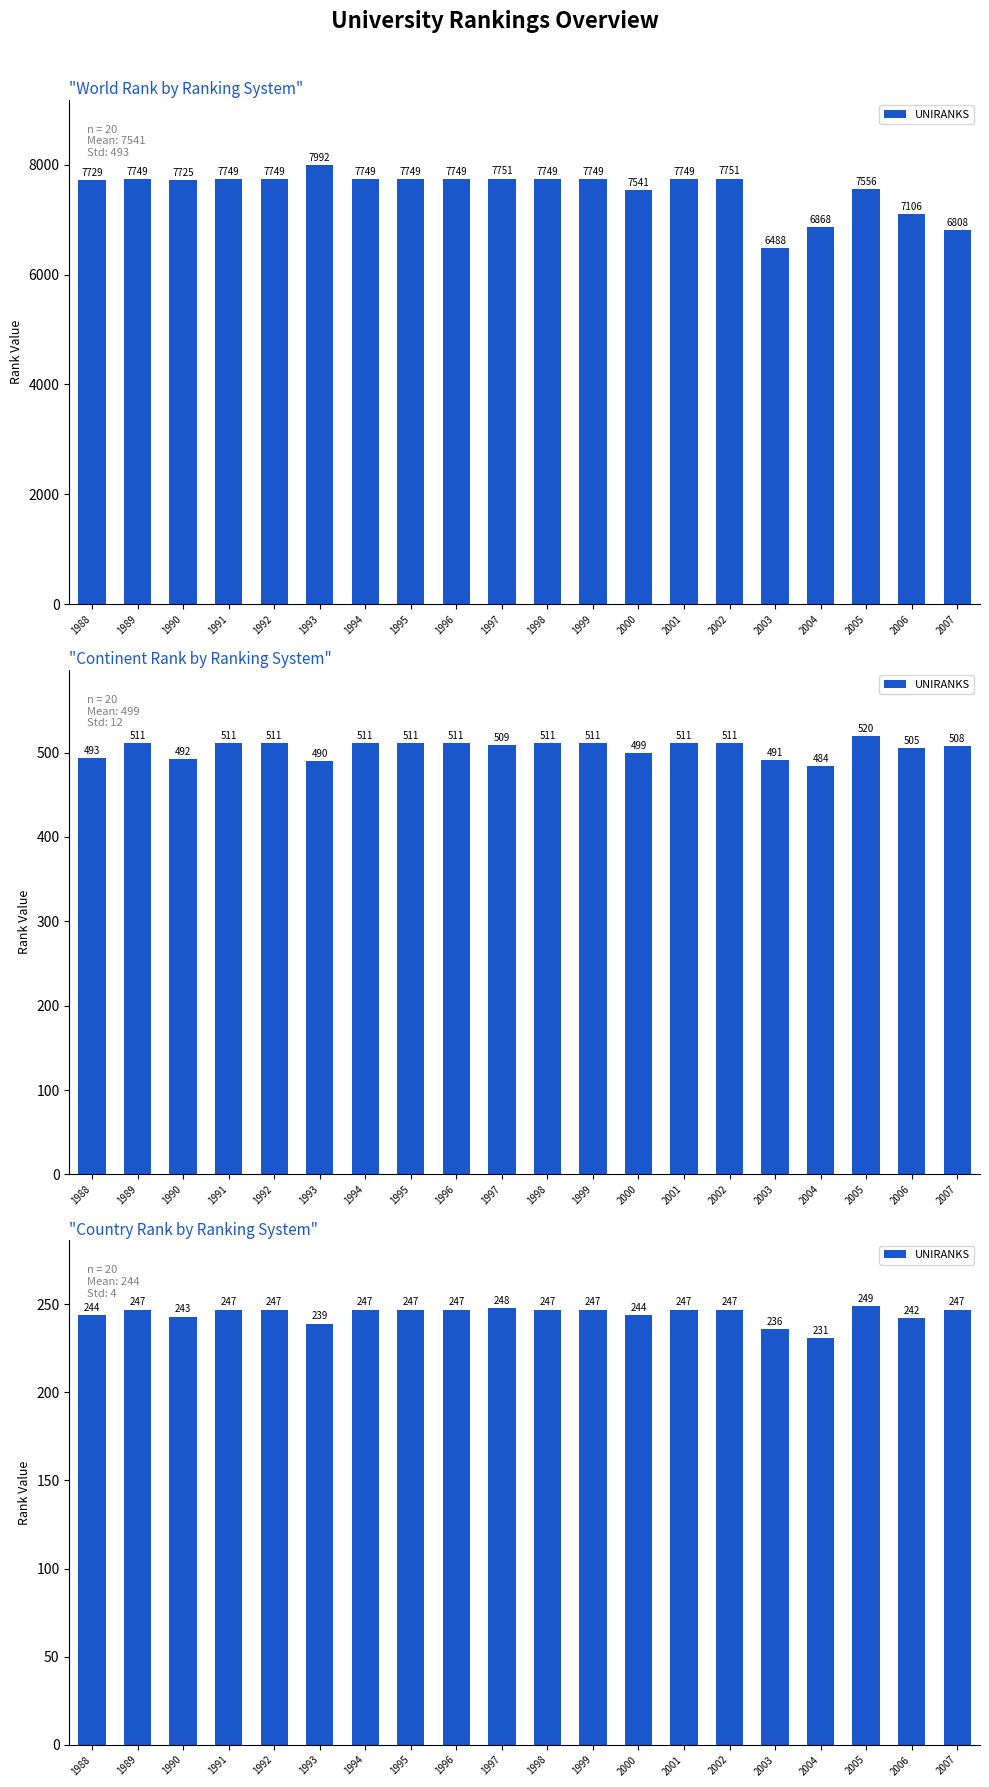

Count the number of values greater than 247.

2